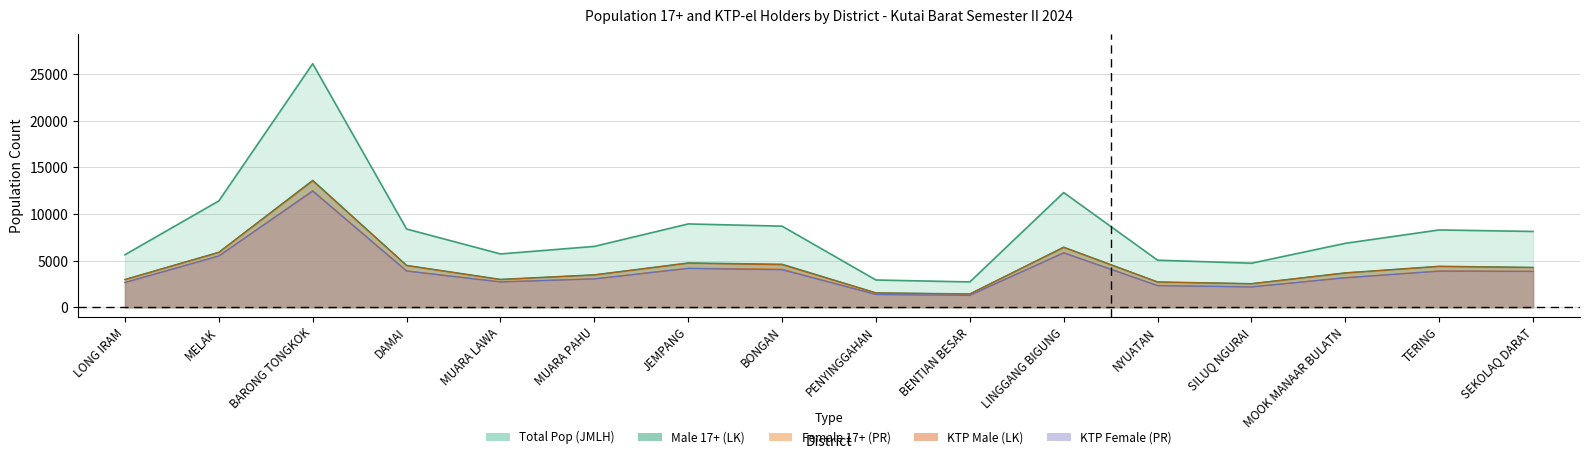

True or false: Total Pop (JMLH) has more than 1 points higher than both neighbors.

True